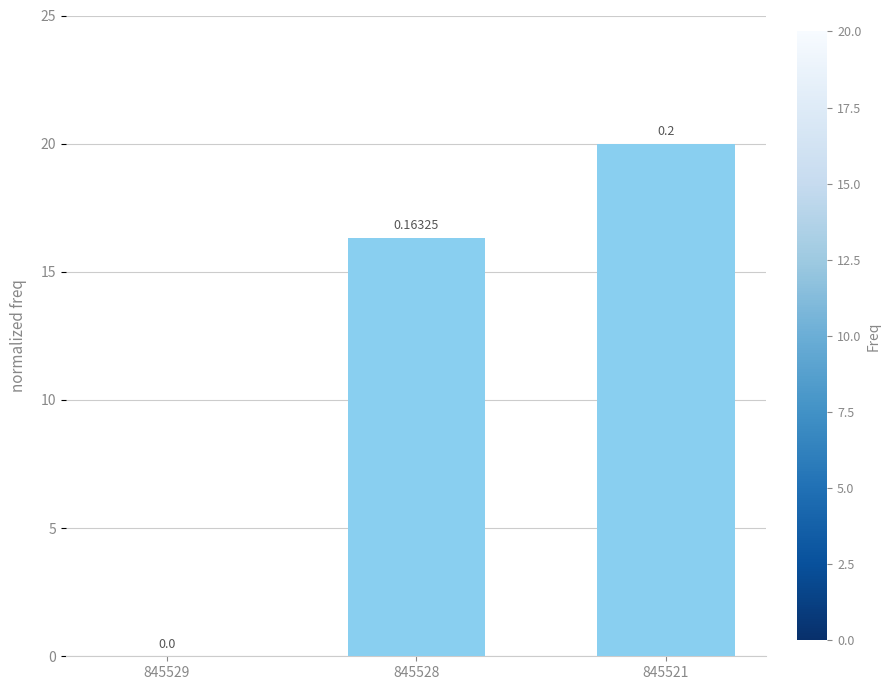

How many positive values are there?

2